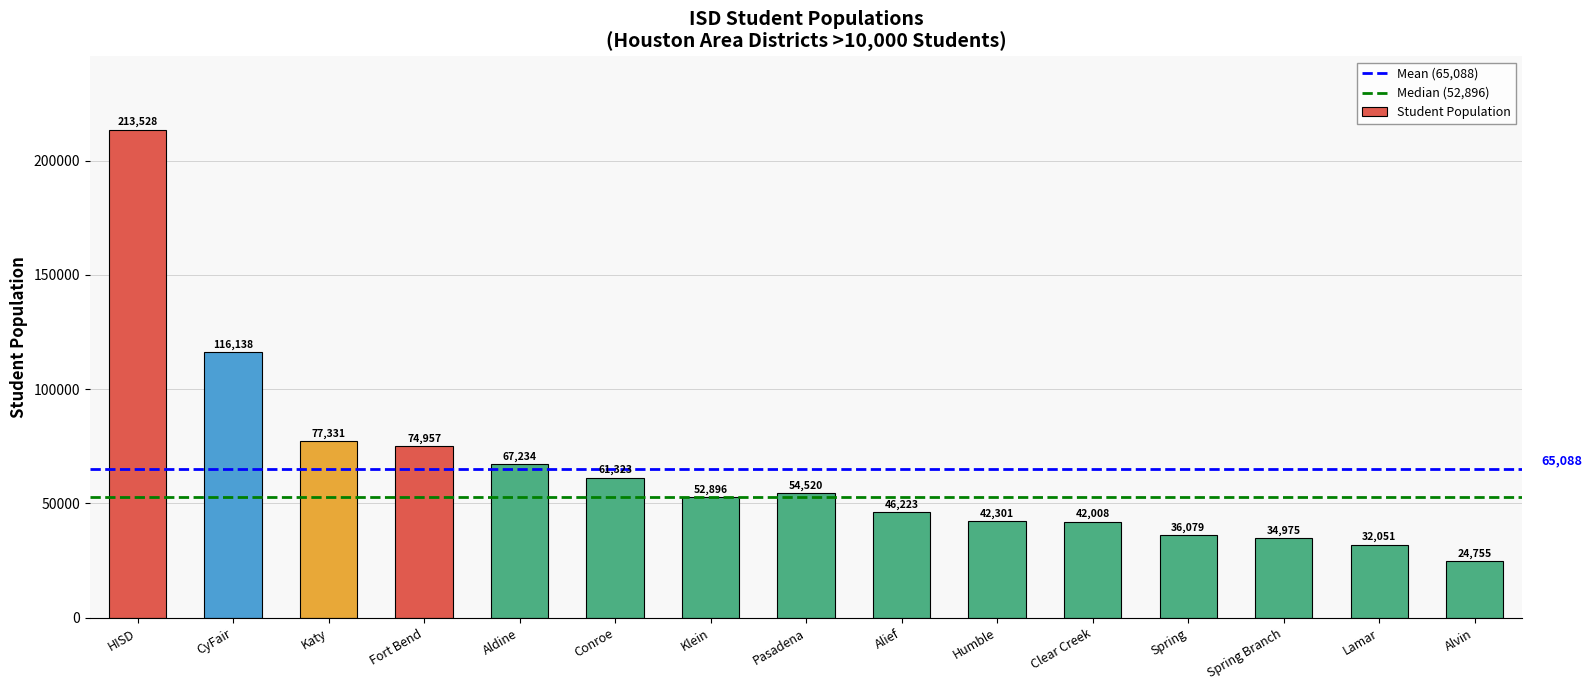

Does the chart contain any negative values?

No